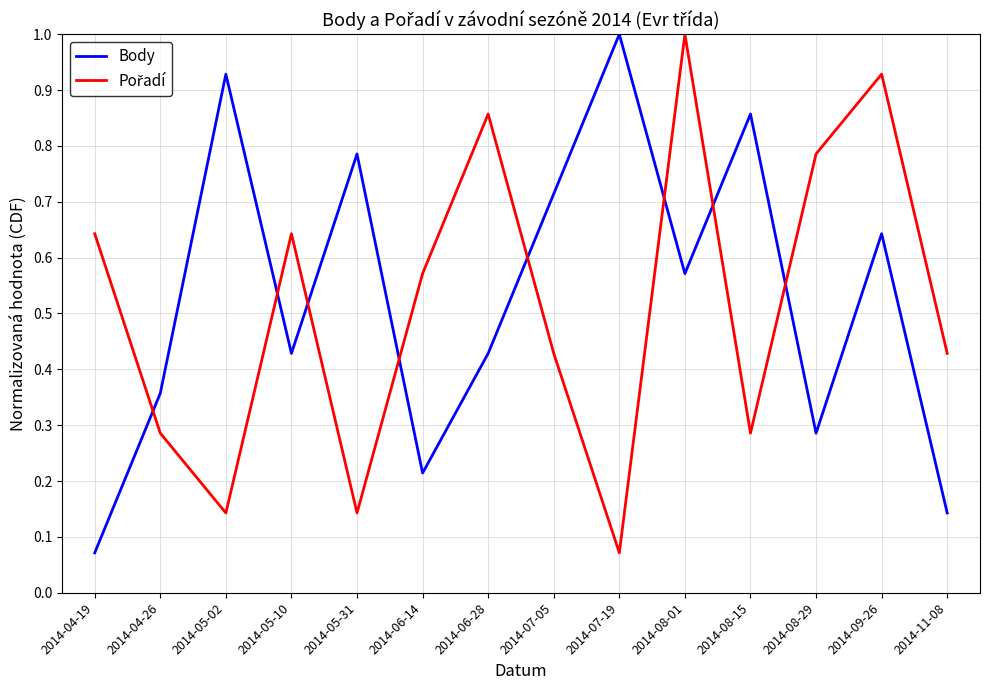

Where is Body nearest to the value 0?

2014-04-19